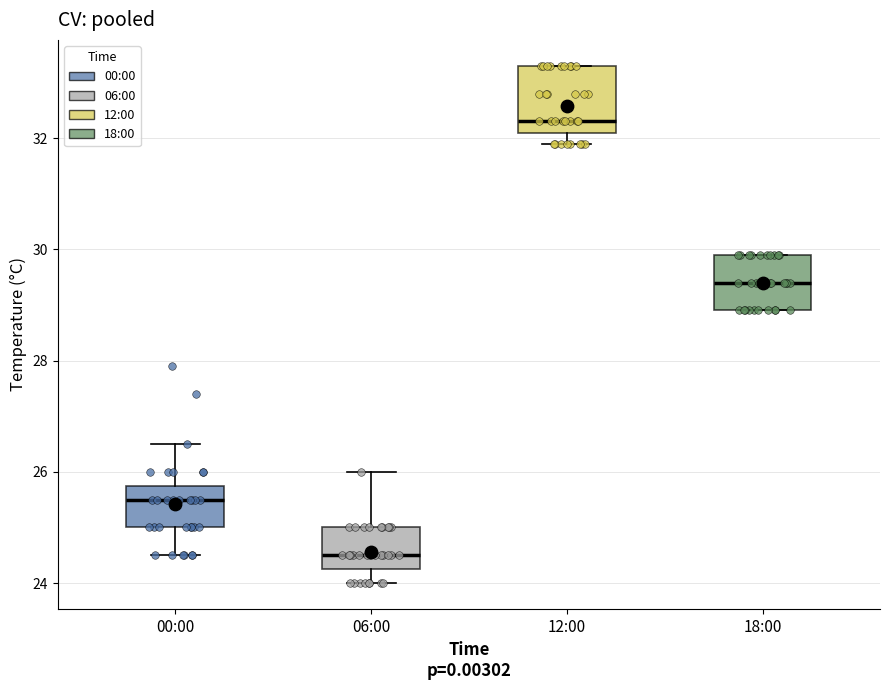

Reading left to right, read every box against the y-axis: the position of its median line, the range the box covers, and the ends of its whiskers. The values are not printed on the chart, so give them approximately, as read against the axis.

00:00: median 25.6, box 25.0 to 25.8, whiskers 24.6 to 26.6
06:00: median 24.6, box 24.2 to 25.0, whiskers 24.0 to 26.0
12:00: median 32.4, box 32.2 to 33.4, whiskers 32.0 to 33.4
18:00: median 29.4, box 29.0 to 30.0, whiskers 29.0 to 30.0